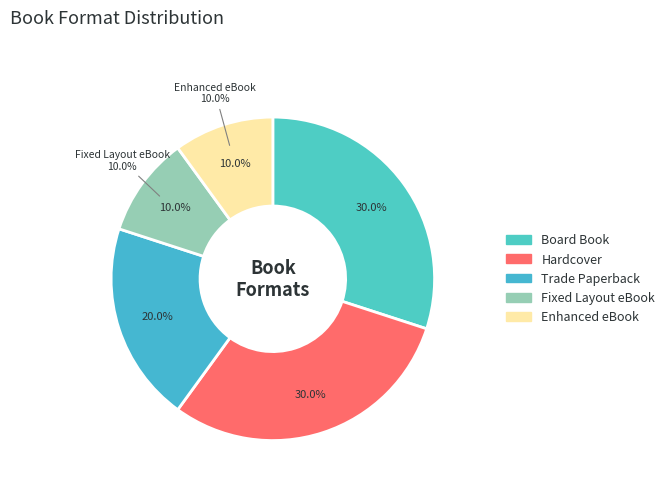

Is Fixed Layout eBook the majority of the pie?

No